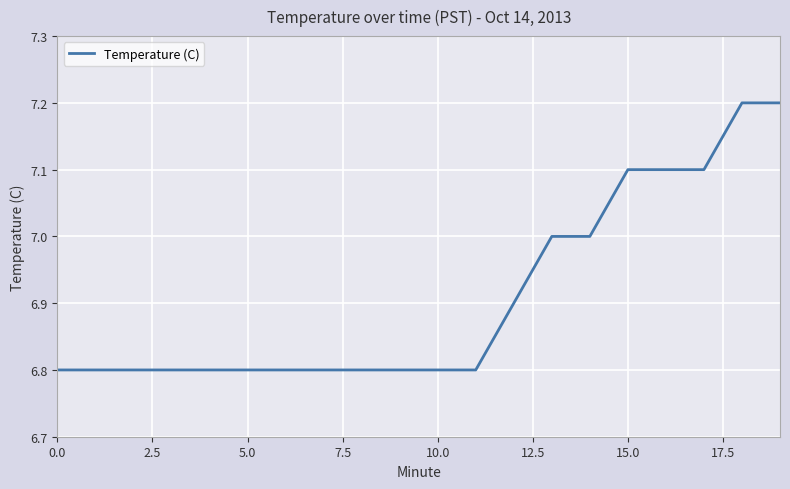

What is the smallest value displayed?

6.8